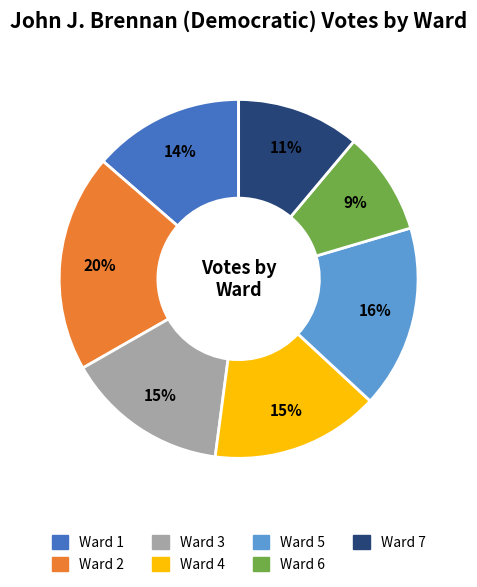

Is there any slice that represents more than half of the pie?

No